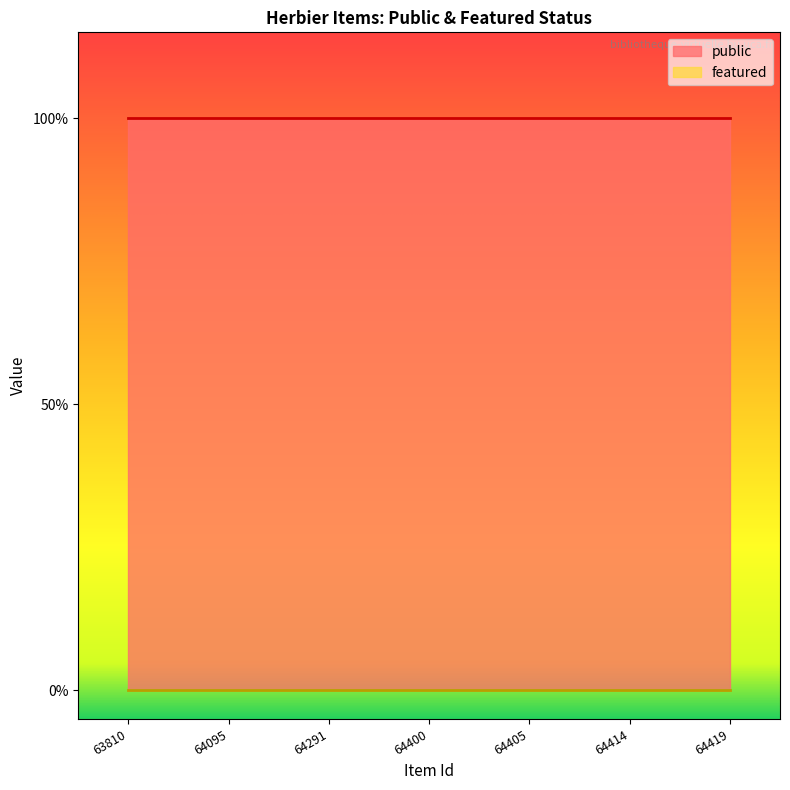

The public series shows 1 at 64405. True or false?

True